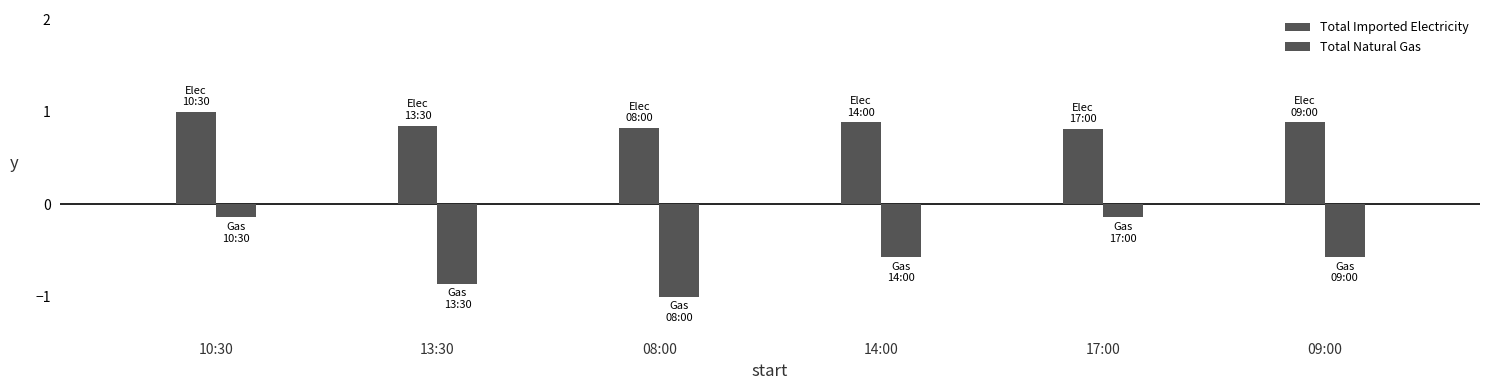

Read the Total Imported Electricity value at 17:00.

0.8